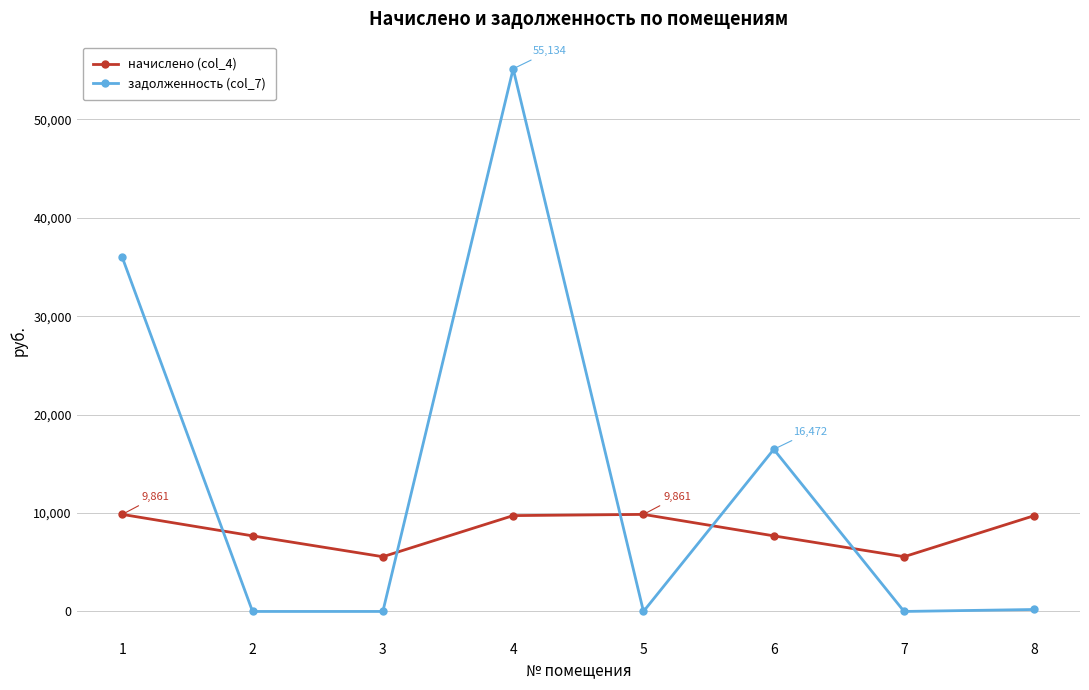

Between 1 and 3, which series saw the biggest shift?

задолженность (col_7)